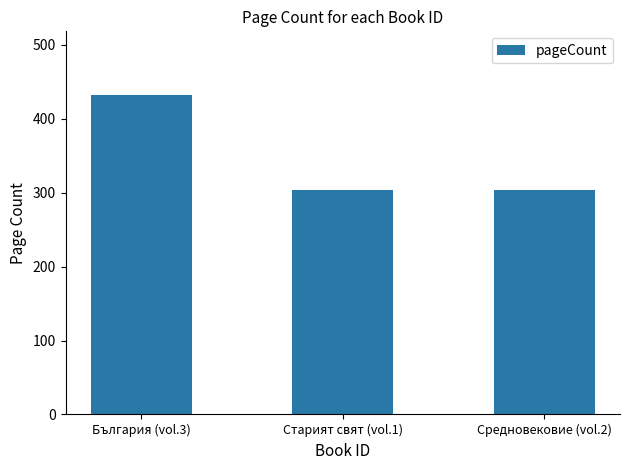

What is the sum of the values at Старият свят (vol.1) and Средновековие (vol.2)?

608